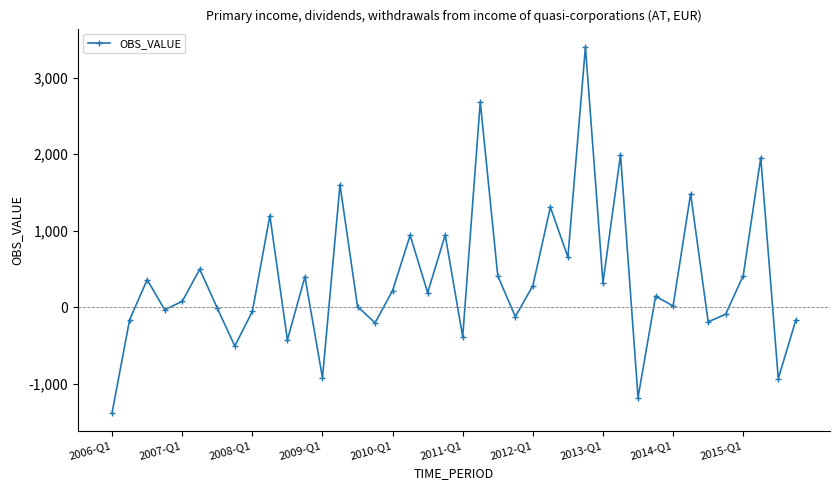

What is the minimum value shown in the chart?

-1378